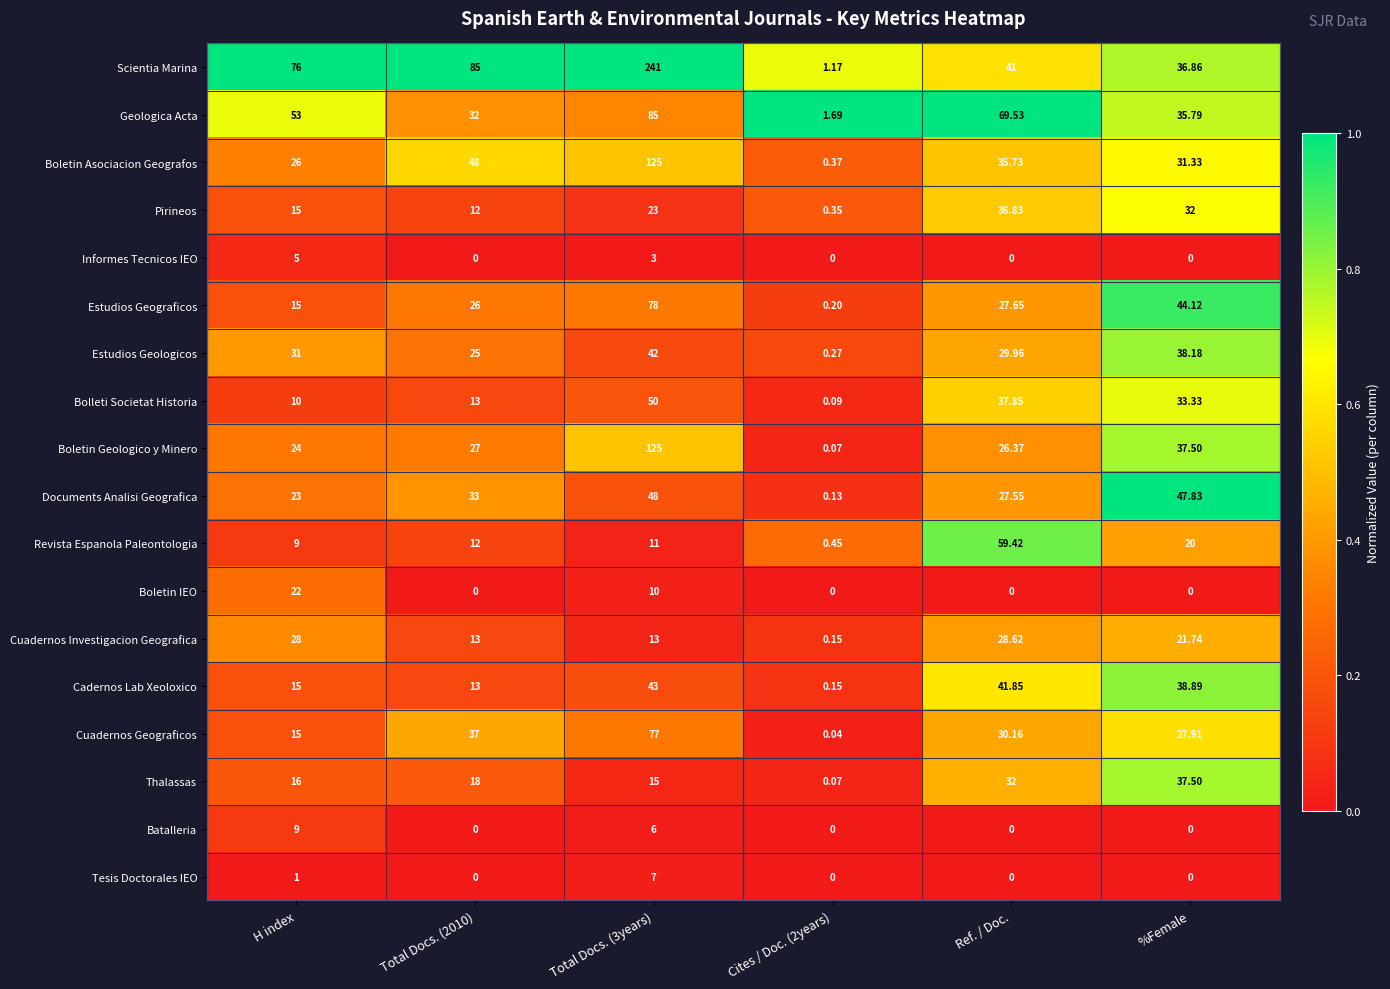

At which label does Informes Tecnicos IEO reach its peak?

H index